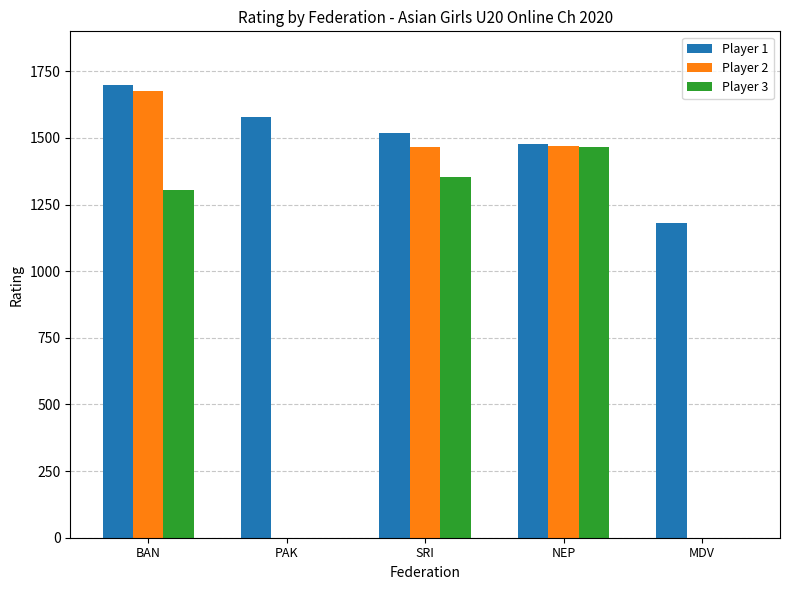

How many categories are shown in the chart?

5